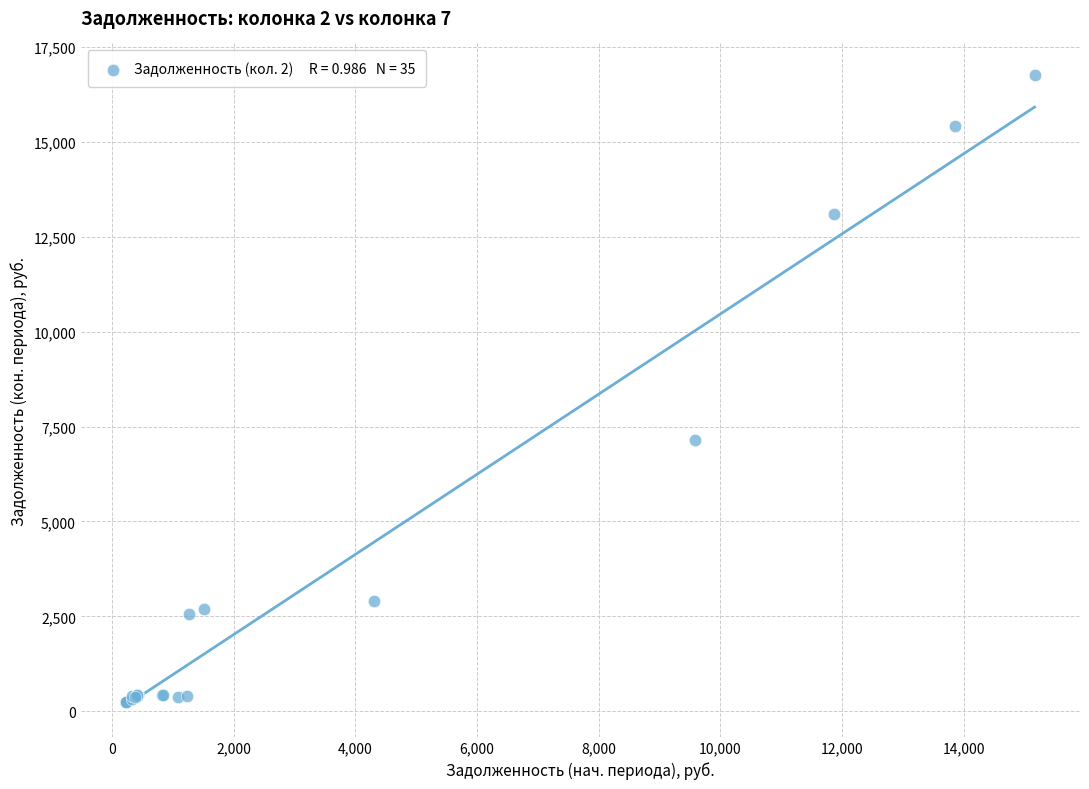

What Y value in the scatter plot is closest to 8498?

7133.0